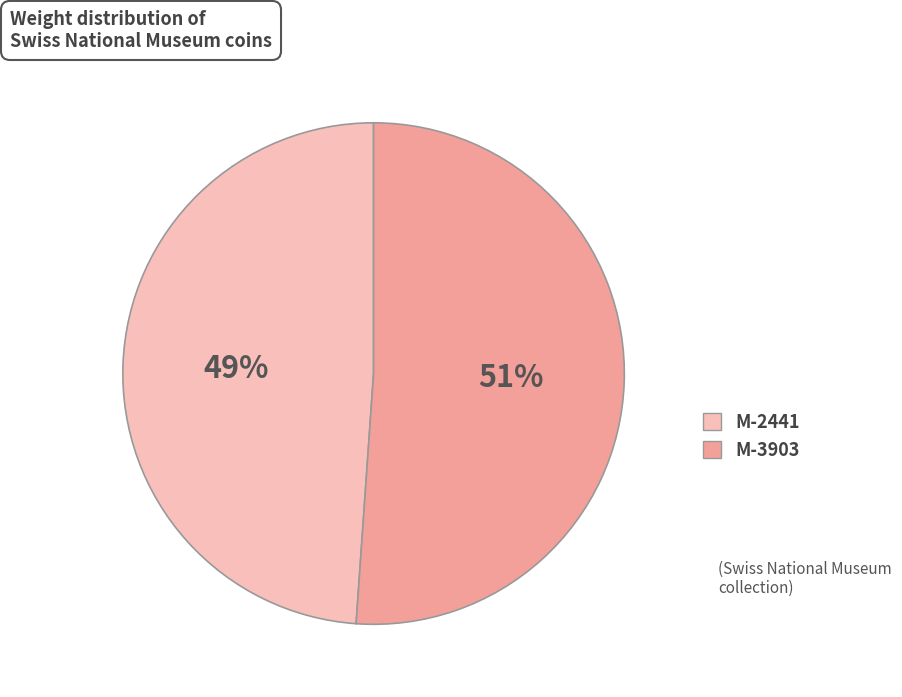

To the nearest percent, what is the average slice percentage?

50%